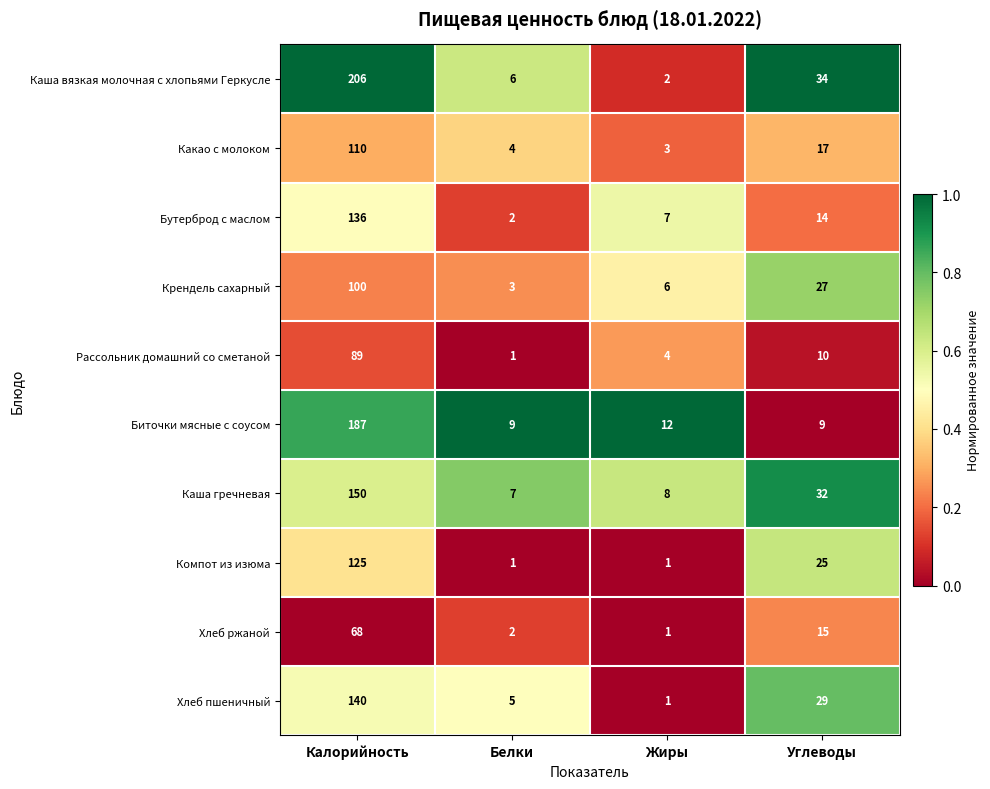

What is the average value of the Хлеб пшеничный series?

44